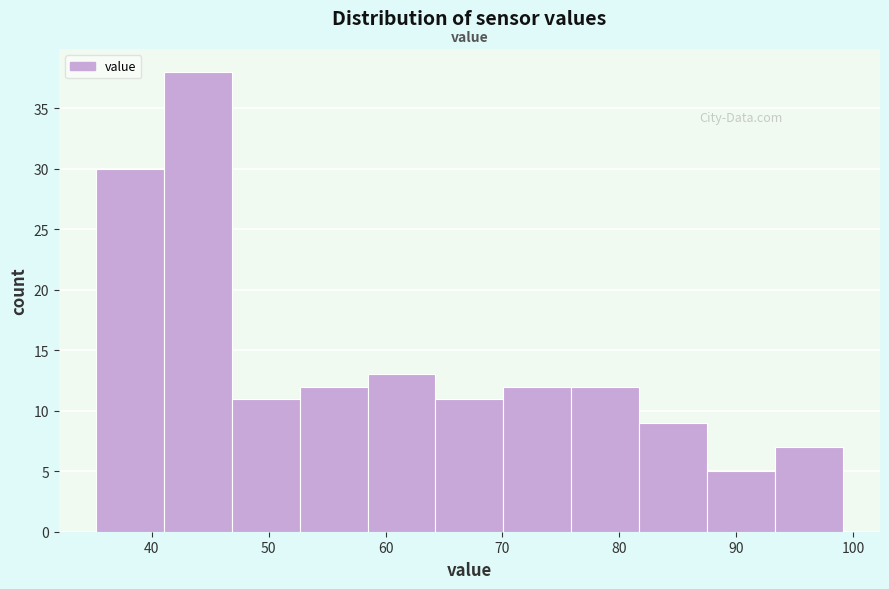

Reading left to right, transcribe this chart: for each bar, give the range it covers on the x-axis and its height. Neither the bar edges nor the heights are printed on the chart, so give them approximately, as read against the axes.

35 to 41: 30
41 to 47: 38
47 to 53: 11
53 to 58: 12
58 to 64: 13
64 to 70: 11
70 to 76: 12
76 to 82: 12
82 to 88: 9
88 to 93: 5
93 to 99: 7